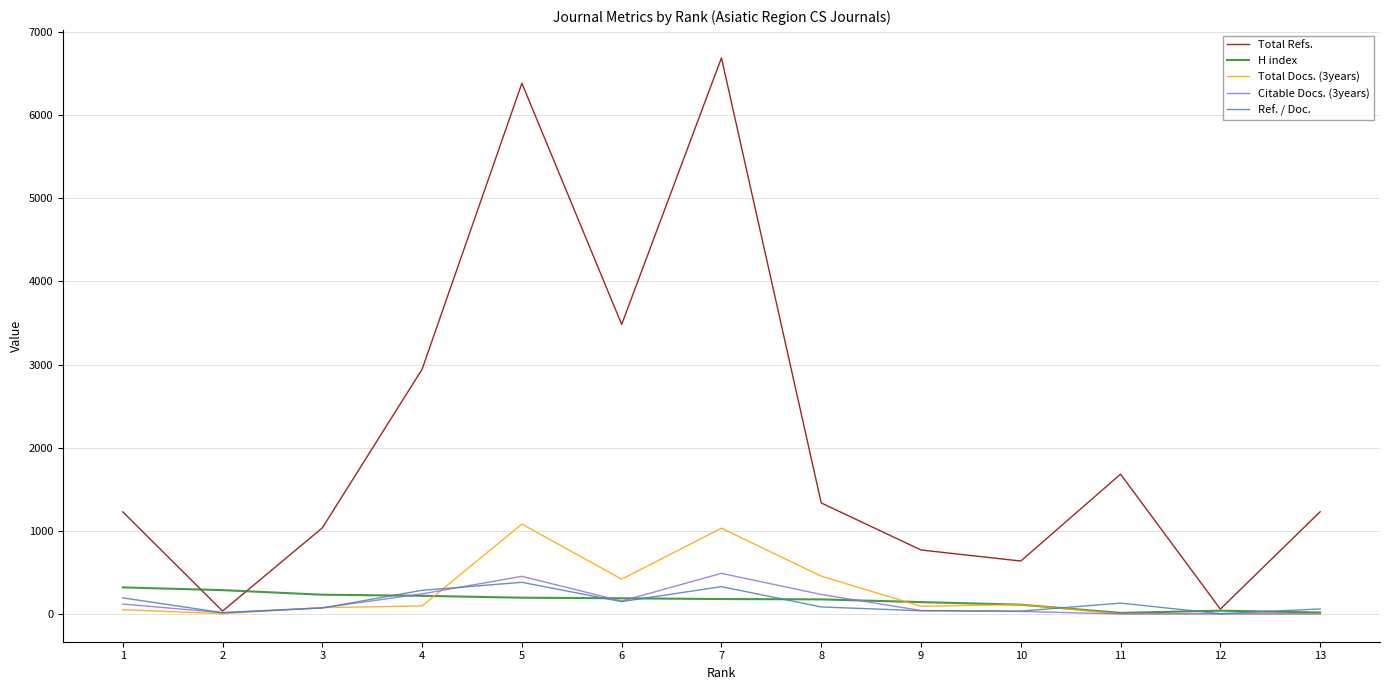

What is the difference between the maximum and minimum values in the Ref. / Doc. series?

377